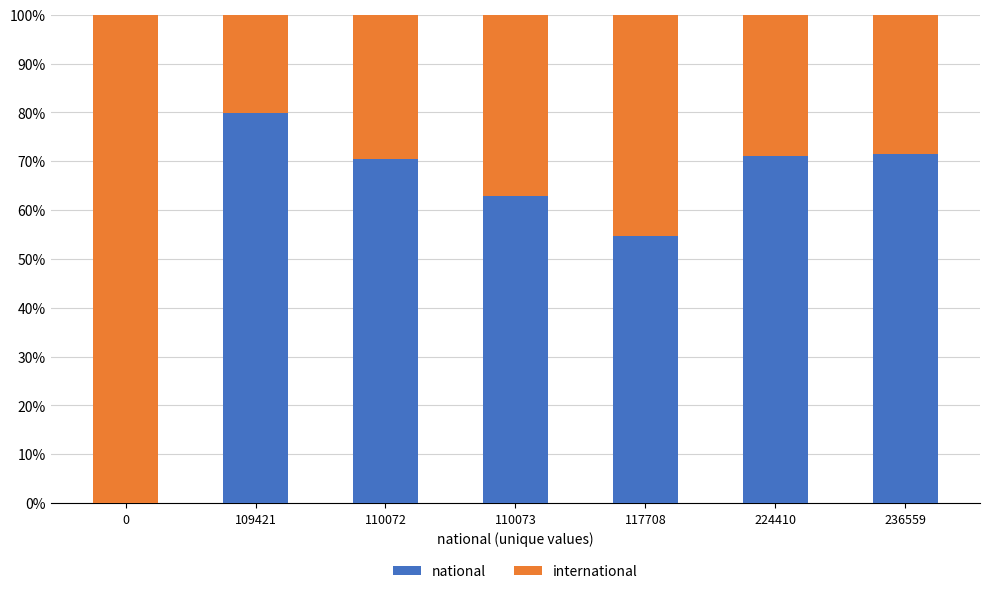

What are all the series names shown in the legend?

national, international